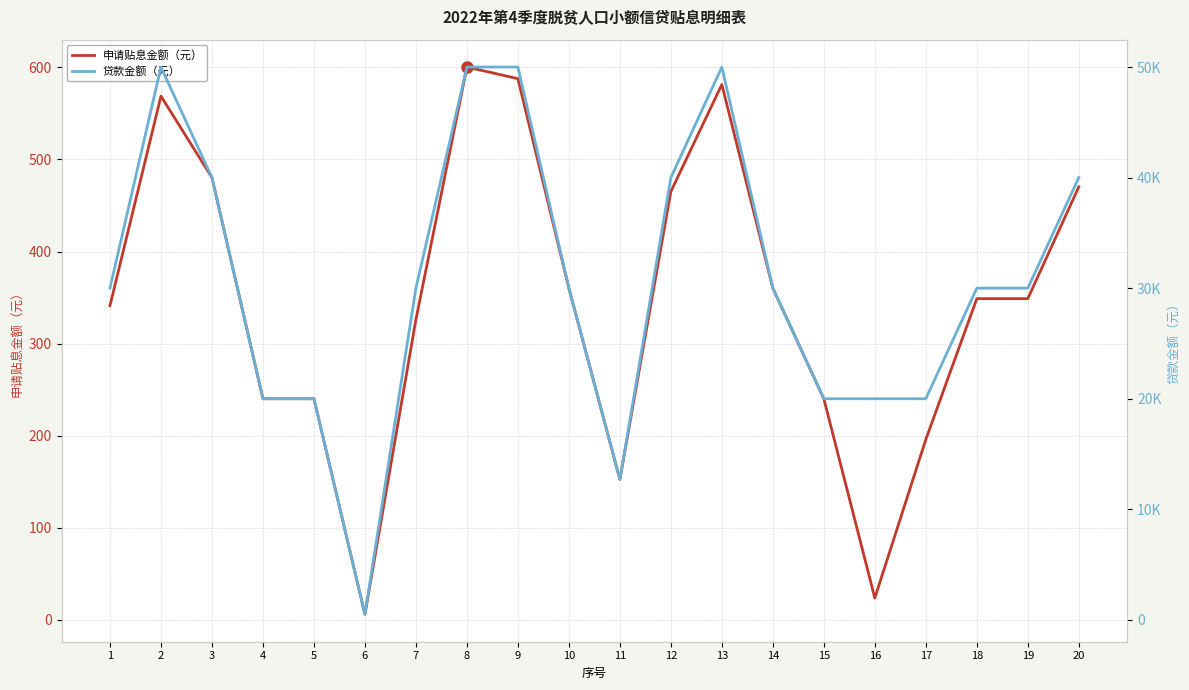

What value does the 申请贴息金额（元） series have at 10?

360.2